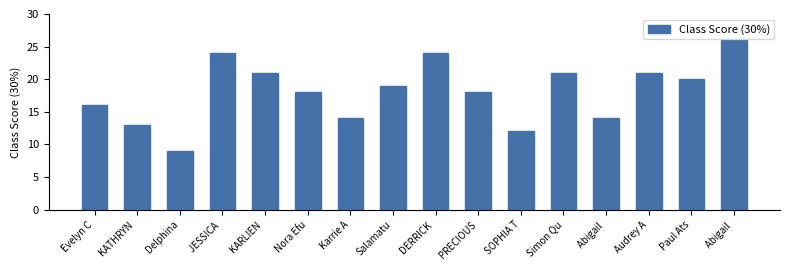

What is the label of the 13th bar from the left?

Abigail 